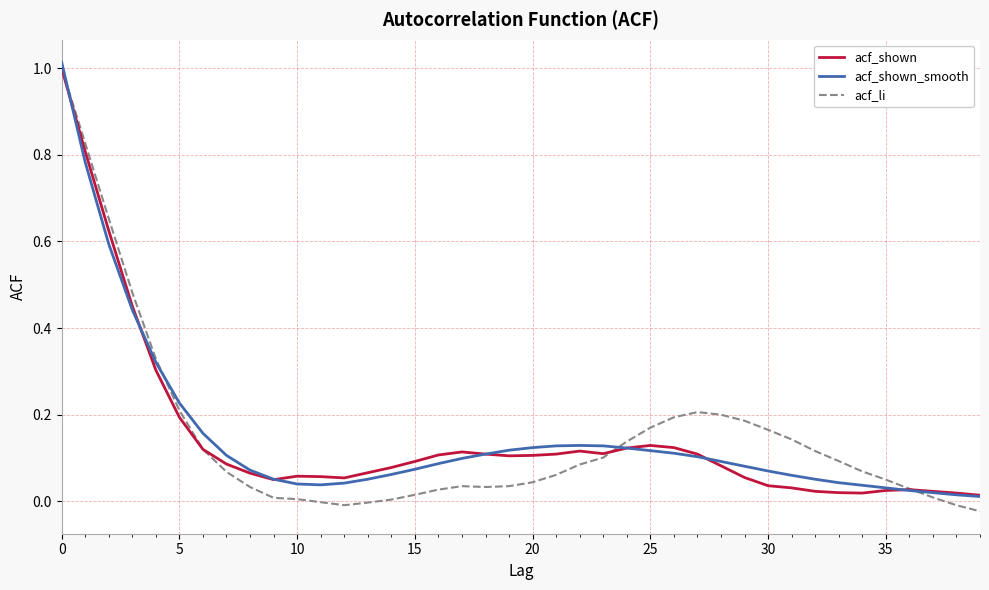

Which series has the widest spread of values?

acf_li